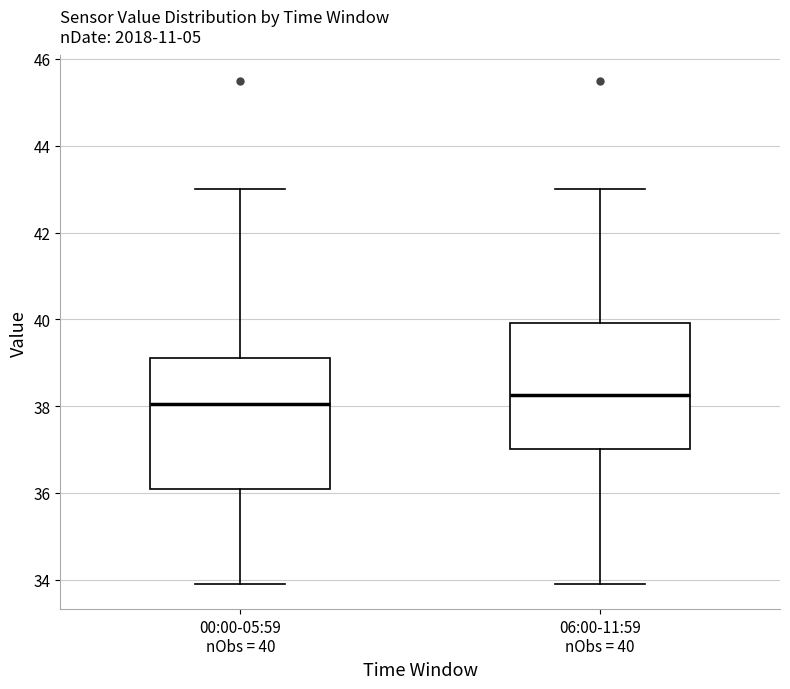

Reading left to right, transcribe this box plot: for each box, give where its median line is, the range the box spans, and where its two whiskers end, as read against the y-axis. The values are not printed on the chart, so give them approximately, as read against the axis.

00:00-05:59 nObs = 40: median 38.0, box 36.2 to 39.2, whiskers 34.0 to 43.0
06:00-11:59 nObs = 40: median 38.2, box 37.0 to 40.0, whiskers 34.0 to 43.0